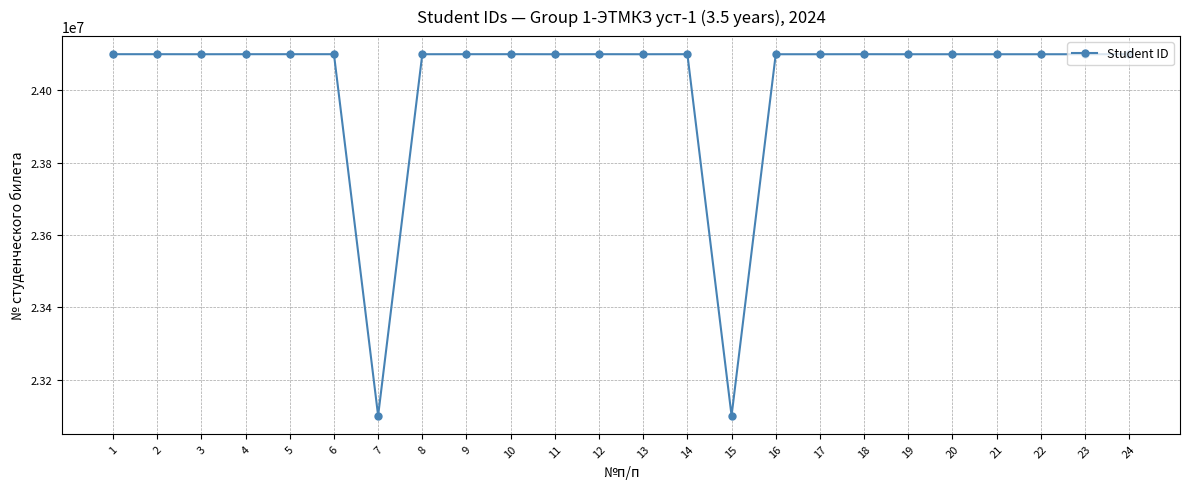

True or false: the data shows 10938818 at 14.

False